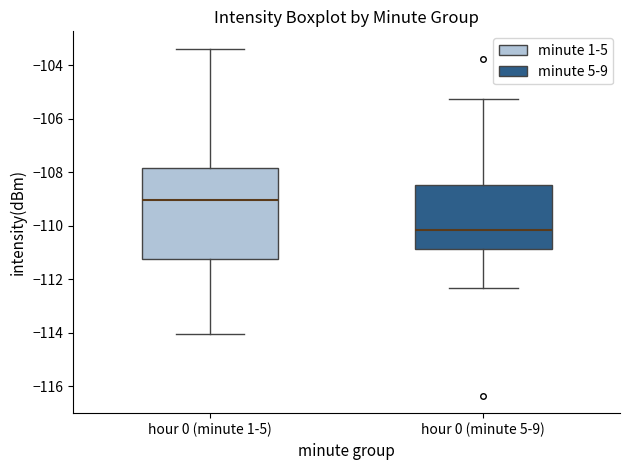

Which box has the lowest median line?

hour 0 (minute 5-9)